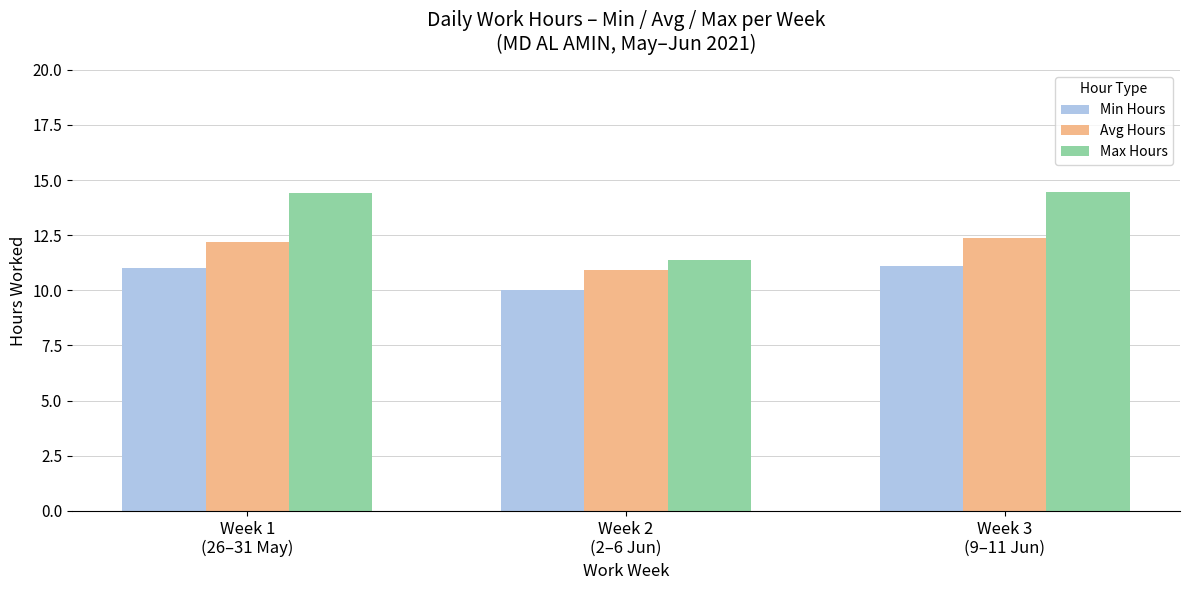

What is the sum of all Max Hours values?

40.2